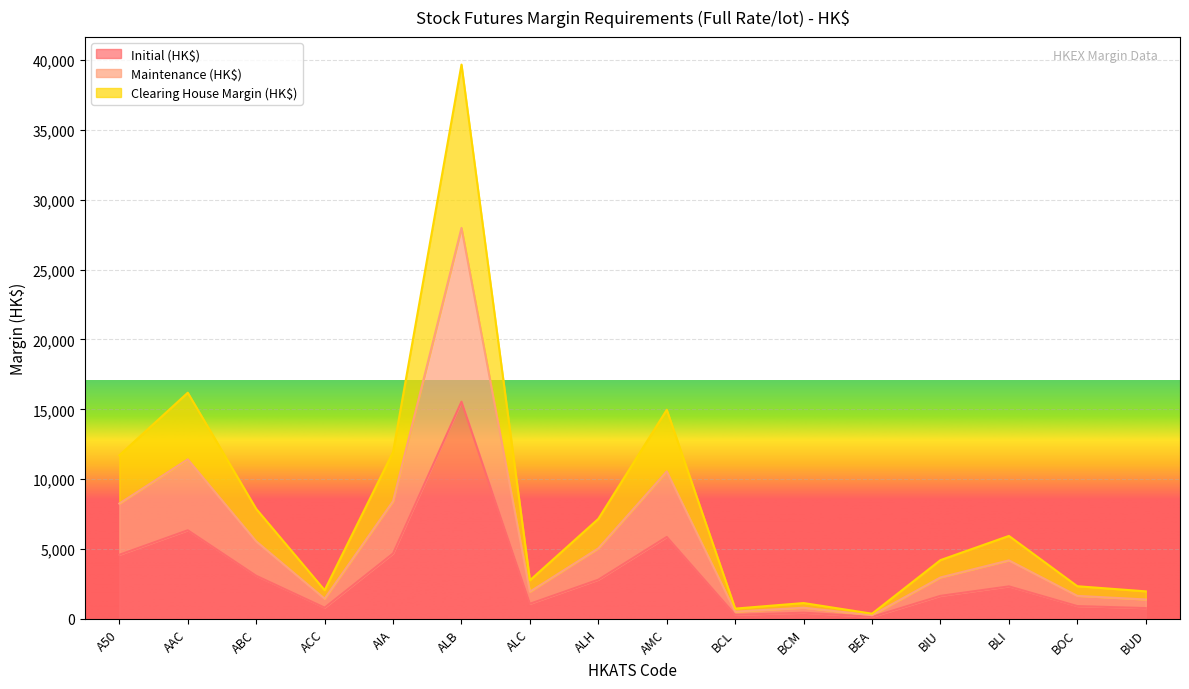

At which category does Maintenance (HK$) reach its first local peak?

AAC